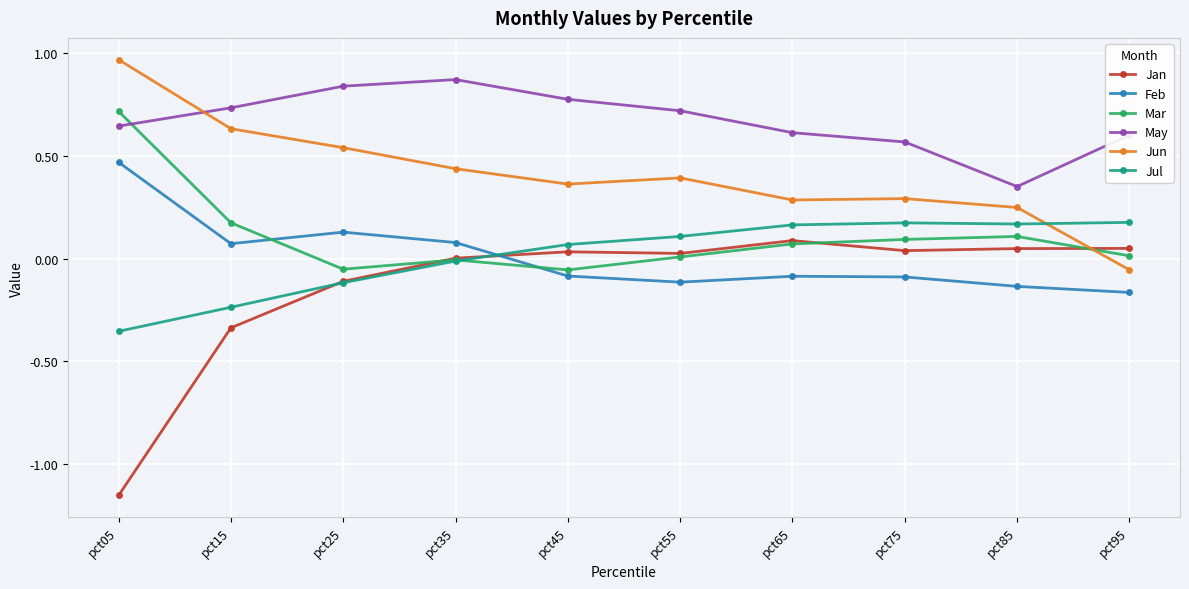

True or false: Feb and Jan cross at least once.

True